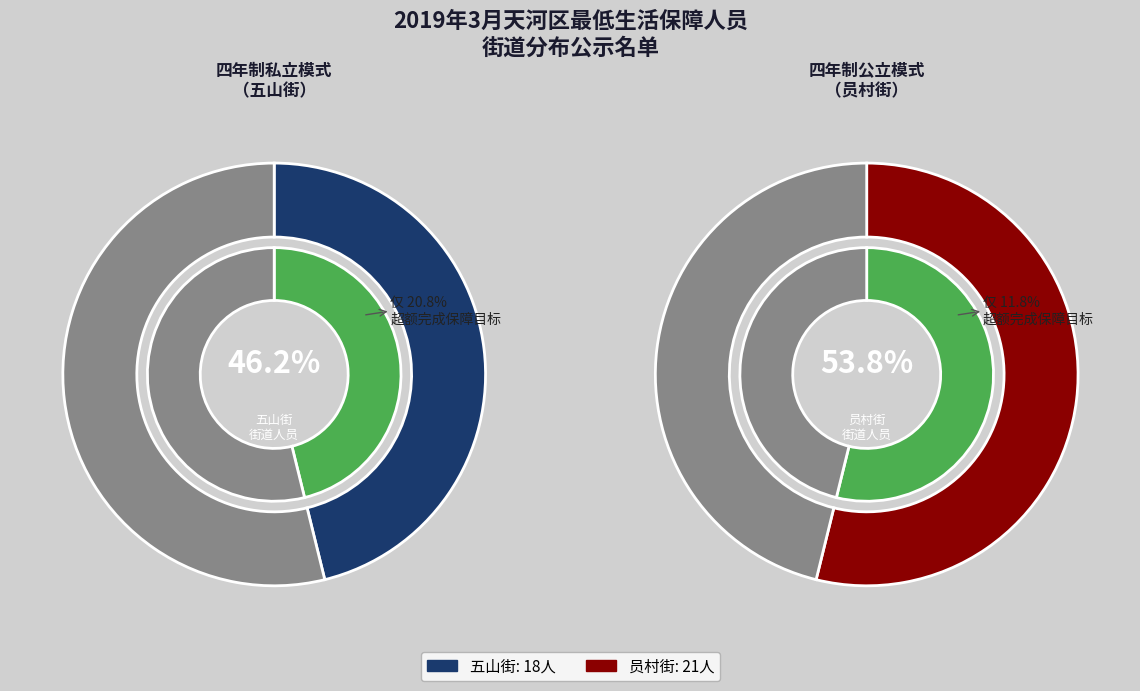

Between 五山街 and 员村街, which is larger?

员村街